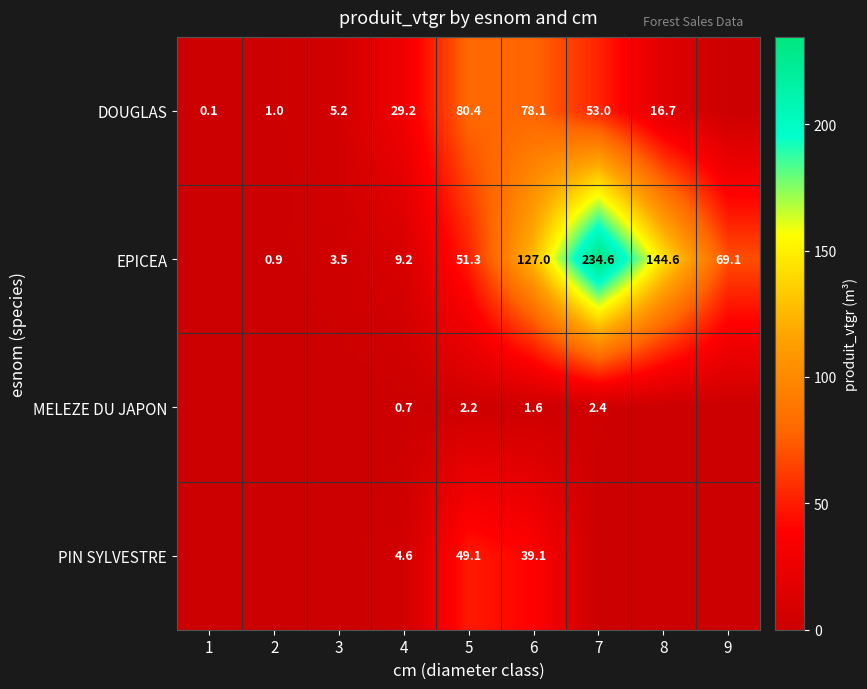

What is the difference between the EPICEA values at 7 and 9?

165.5